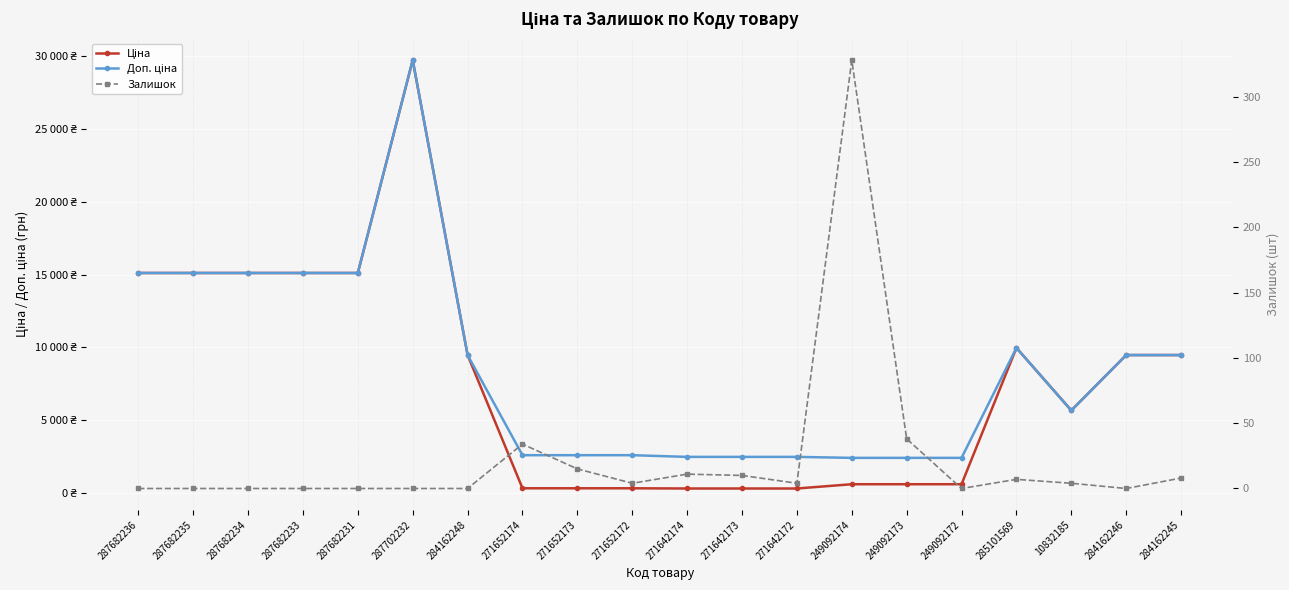

Does the chart display data point markers on the line(s)?

Yes